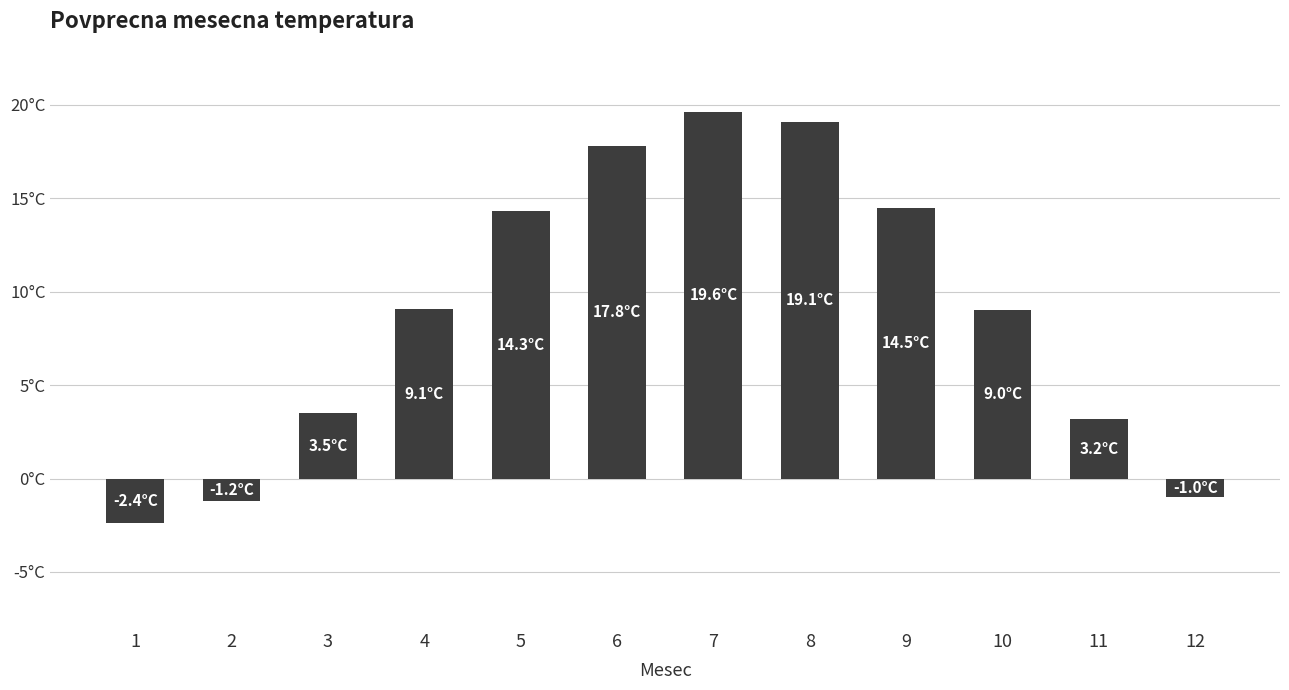

Reading right to left, extract all data points from this chart.

12=-1.0	11=3.2	10=9.0	9=14.5	8=19.1	7=19.6	6=17.8	5=14.3	4=9.1	3=3.5	2=-1.2	1=-2.4